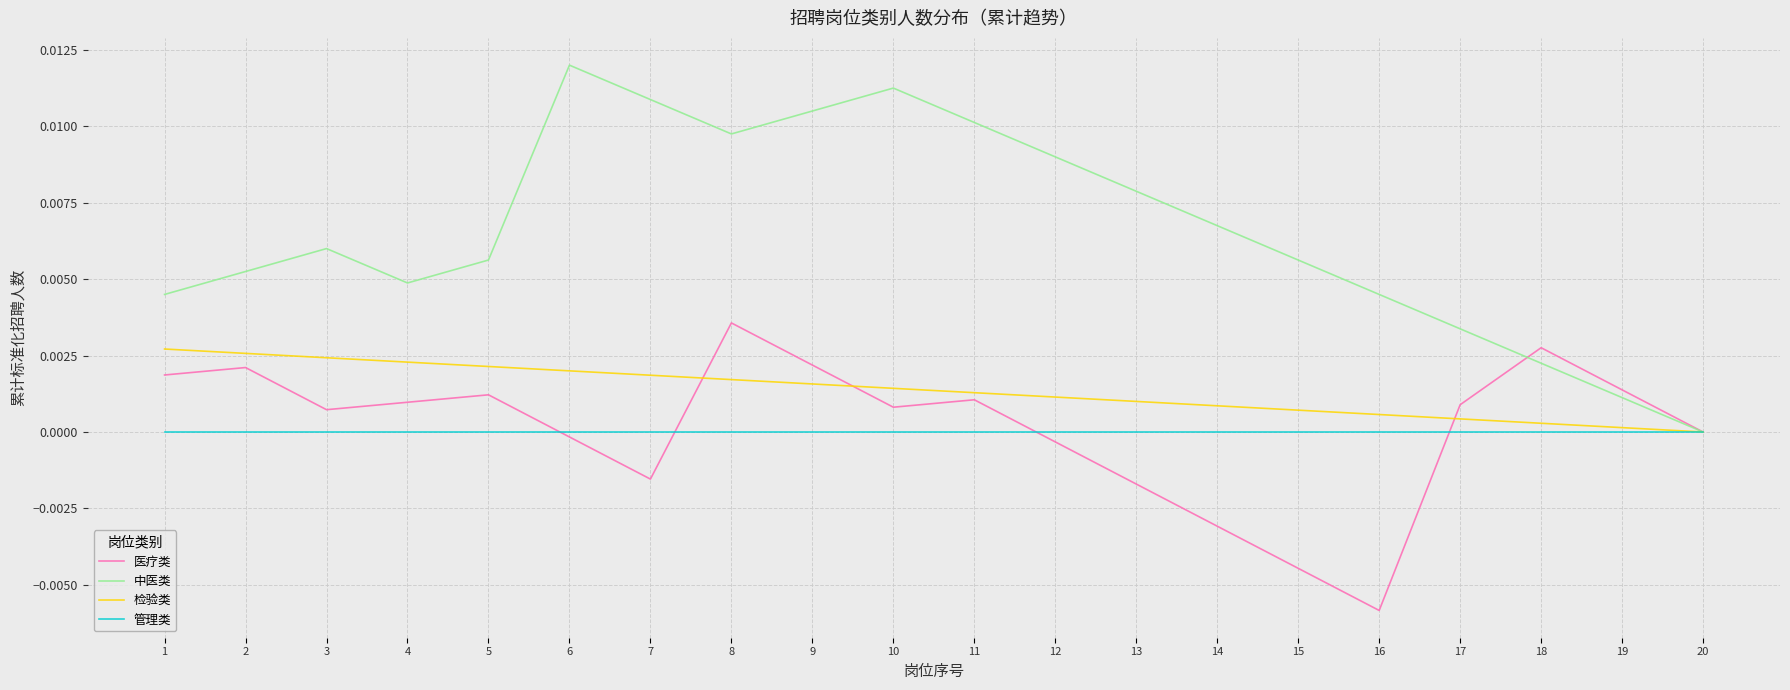

List the series in order of their peak value, lowest first.

管理类, 检验类, 医疗类, 中医类